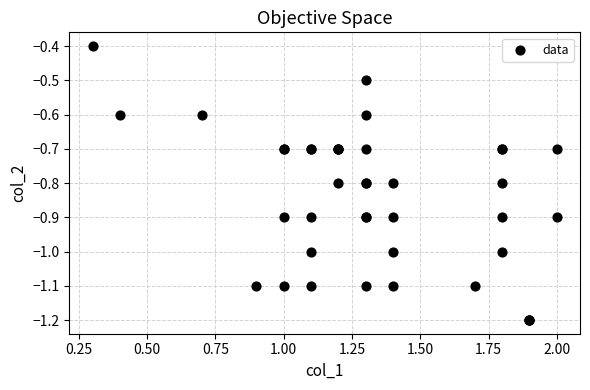

What Y value in the scatter plot is closest to 0?

-0.4